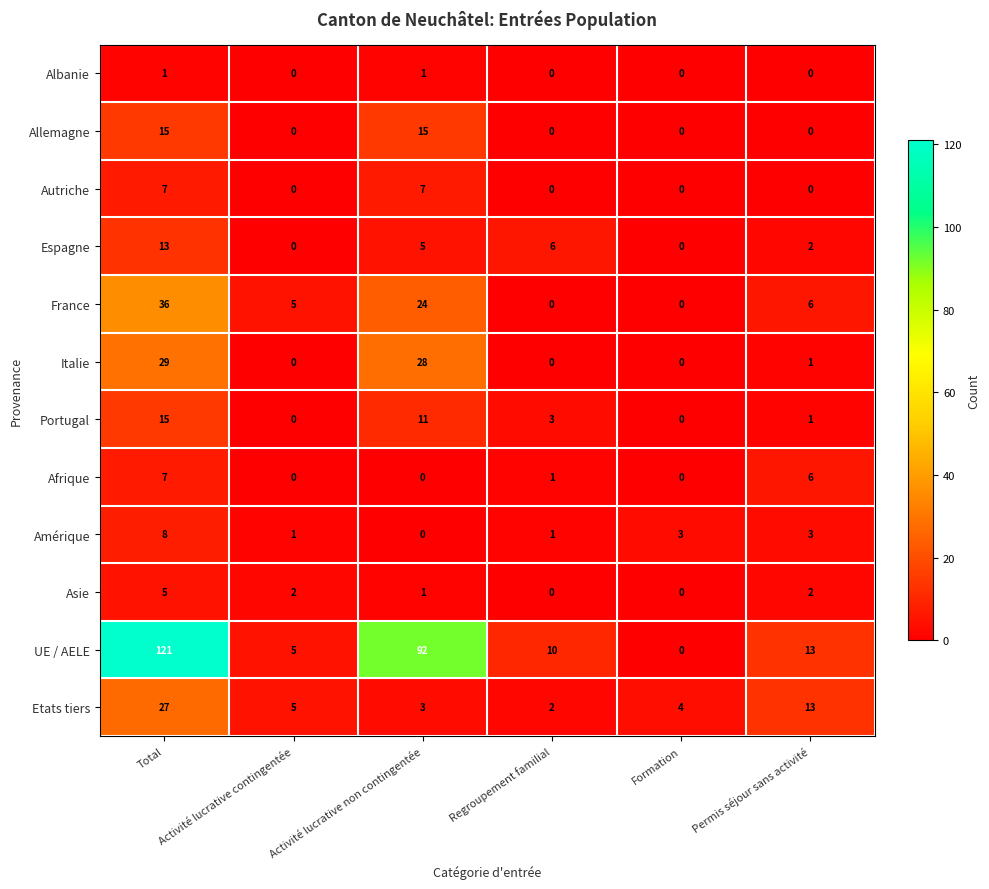

What is the average value of the UE / AELE series?

40